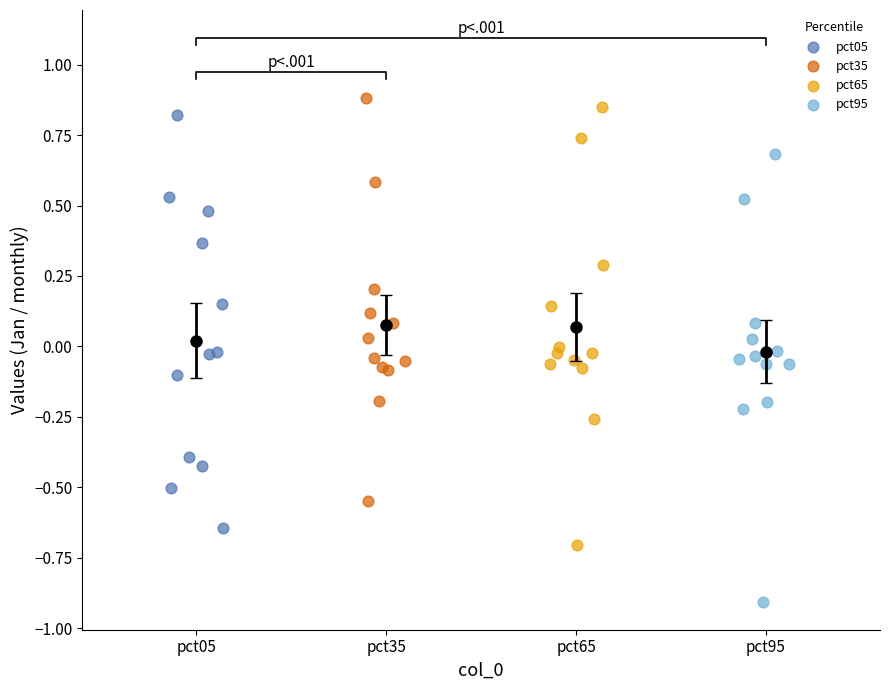

Which series contains the lowest Y value?

pct95